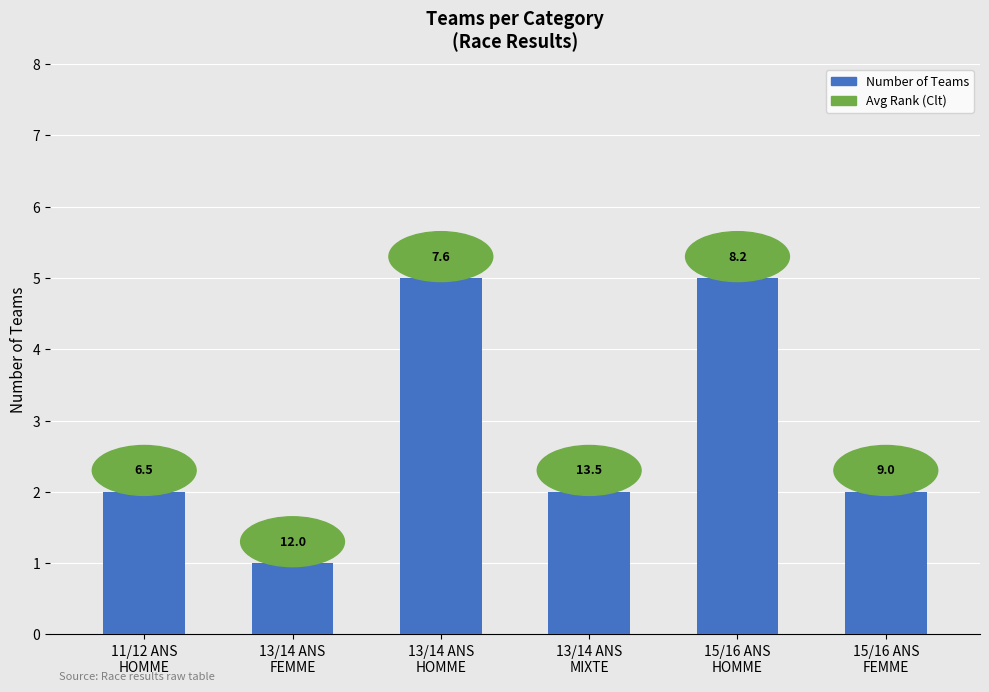

Where is the data nearest to the value 3?

11/12 ANS
HOMME